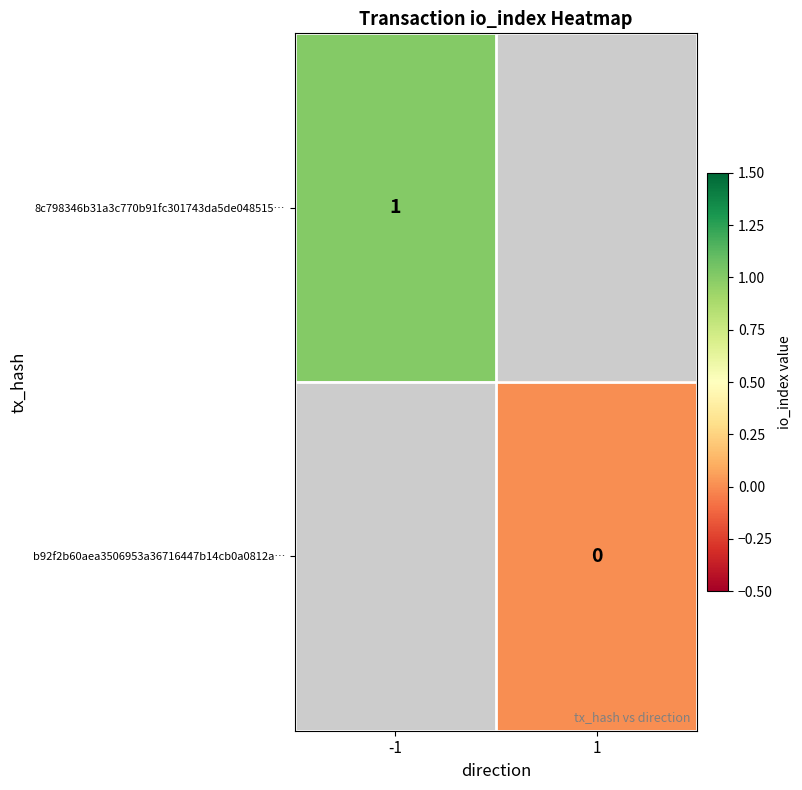

How many series are shown in this chart?

2